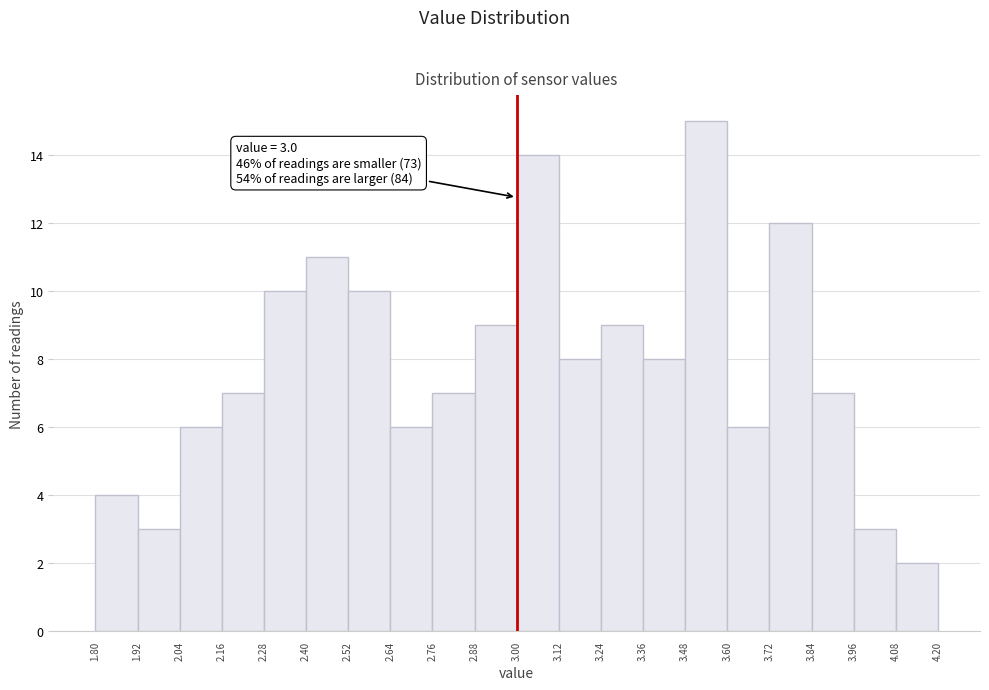

Which range on the x-axis has the tallest bar?

3.48 to 3.60